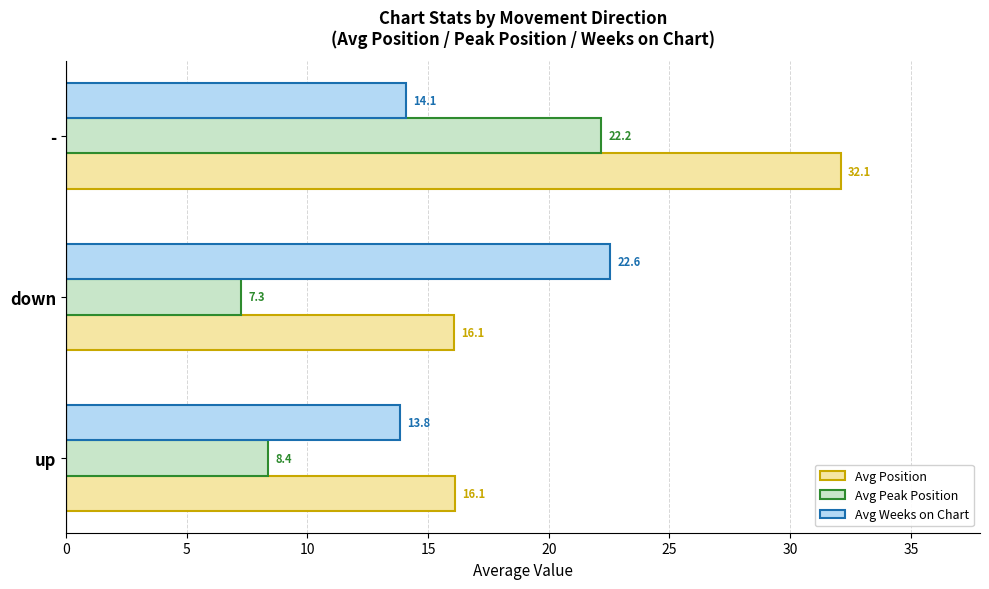

True or false: Avg Position has a value of 16.1 at up.

True